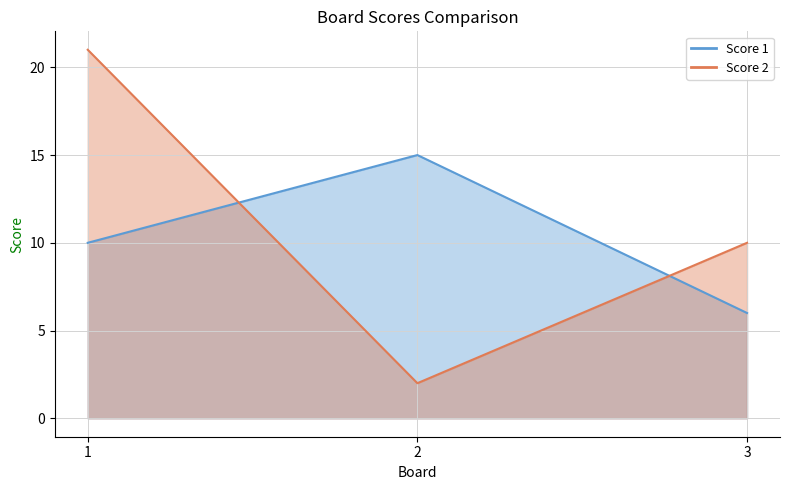

At which label does Score 1 first exceed 10?

2